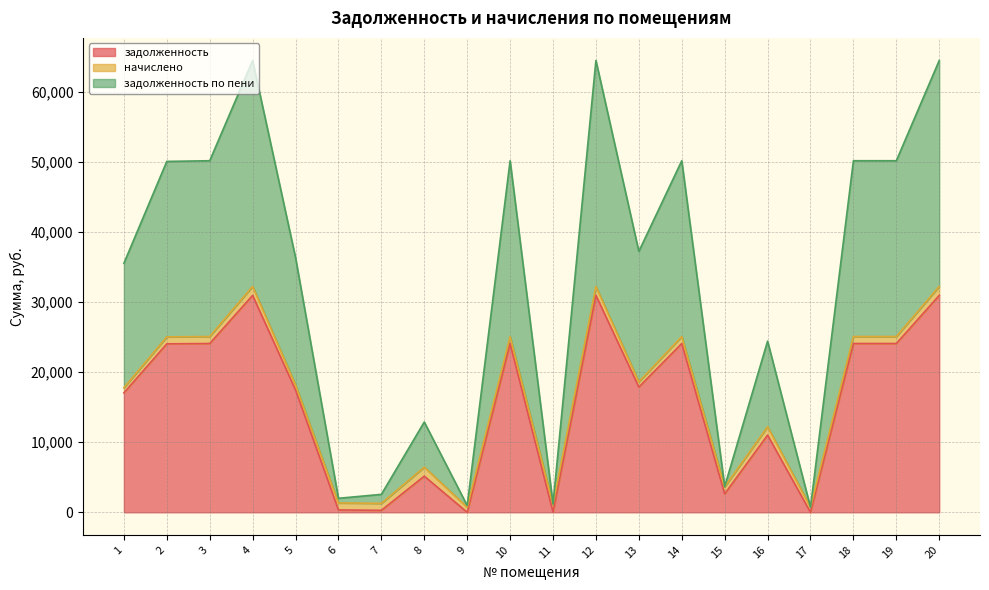

Is the value of задолженность по пени at 6 greater than the value of задолженность at 19?

No